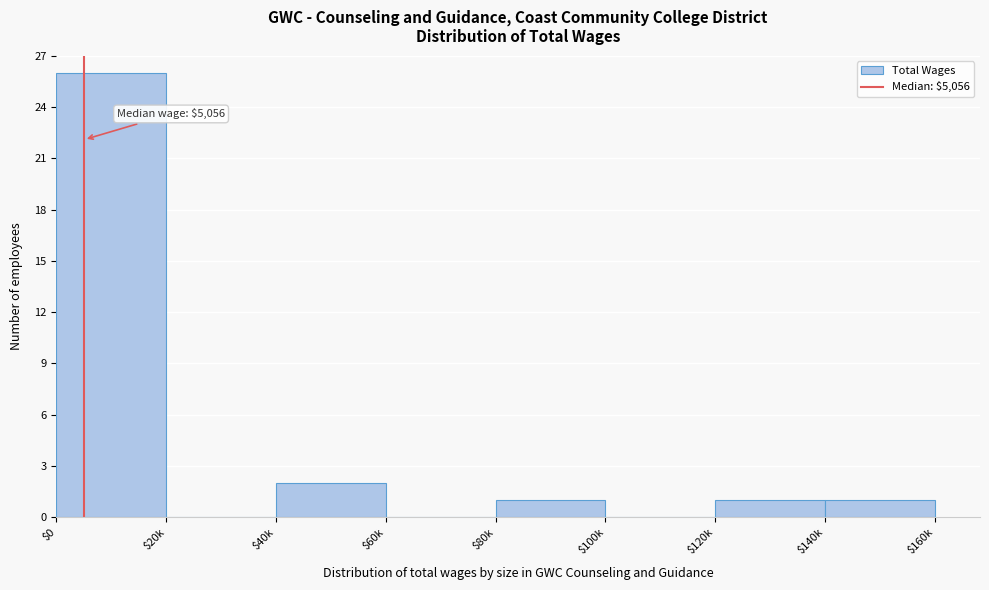

The chart shows a value of 0 at $100k. True or false?

True